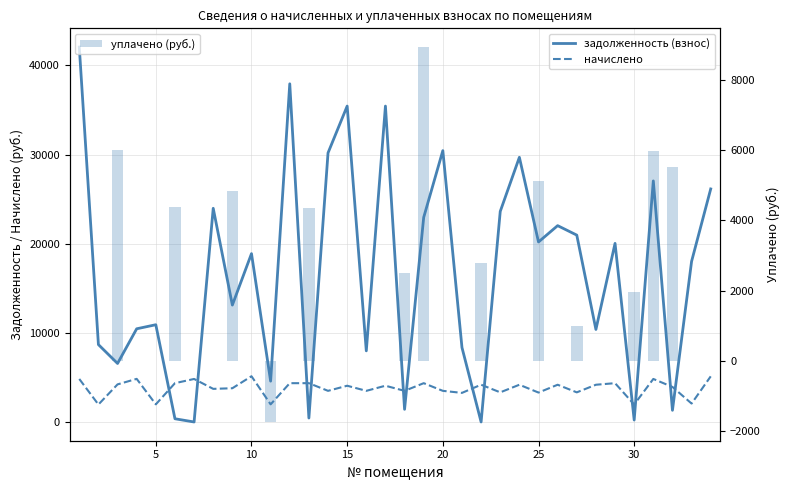

What is the difference between the maximum and second lowest values in the начислено series?

3170.7